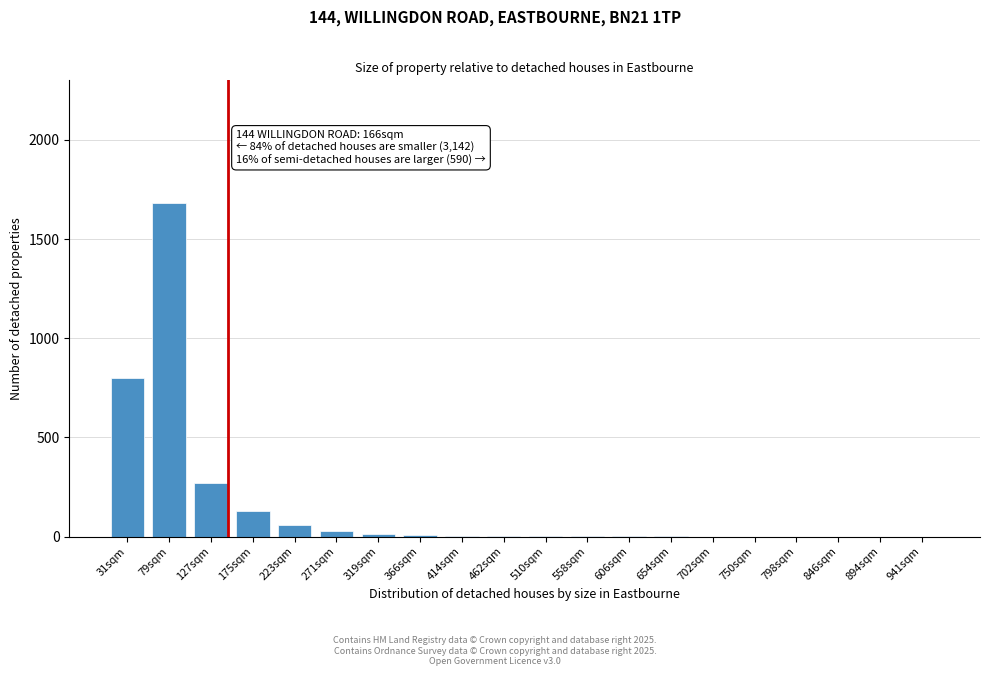

True or false: the data shows 3 at 462sqm.

True